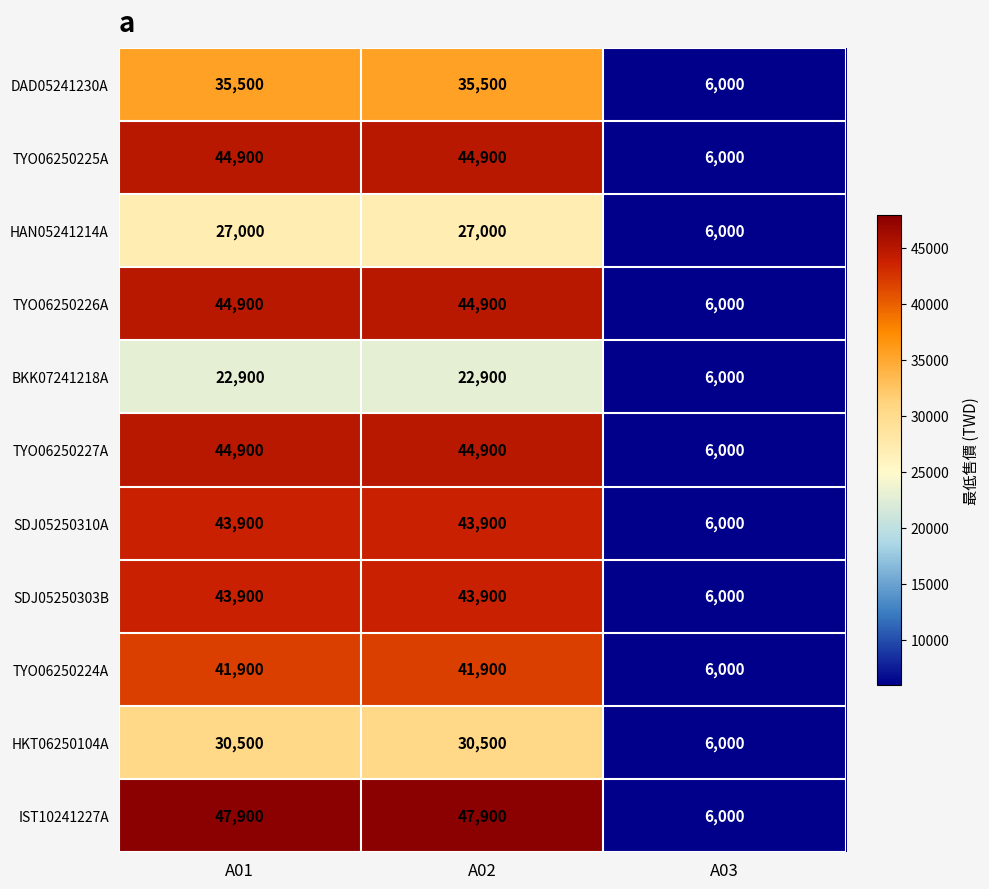

How many categories are shown in the chart?

3